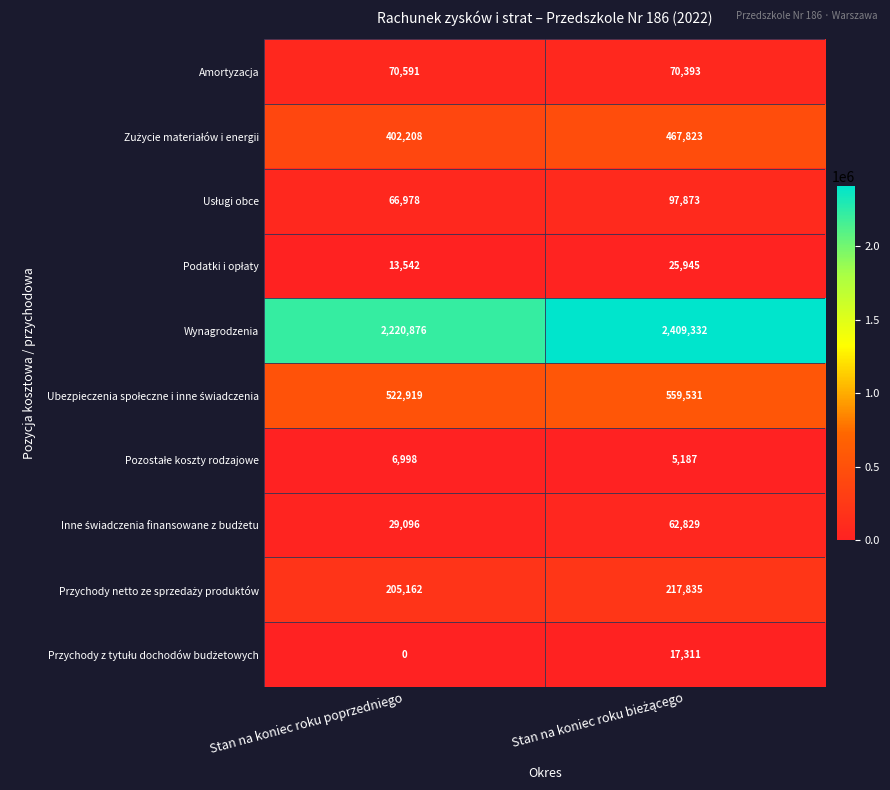

Which label corresponds to the smallest value in the chart?

Stan na koniec roku poprzedniego